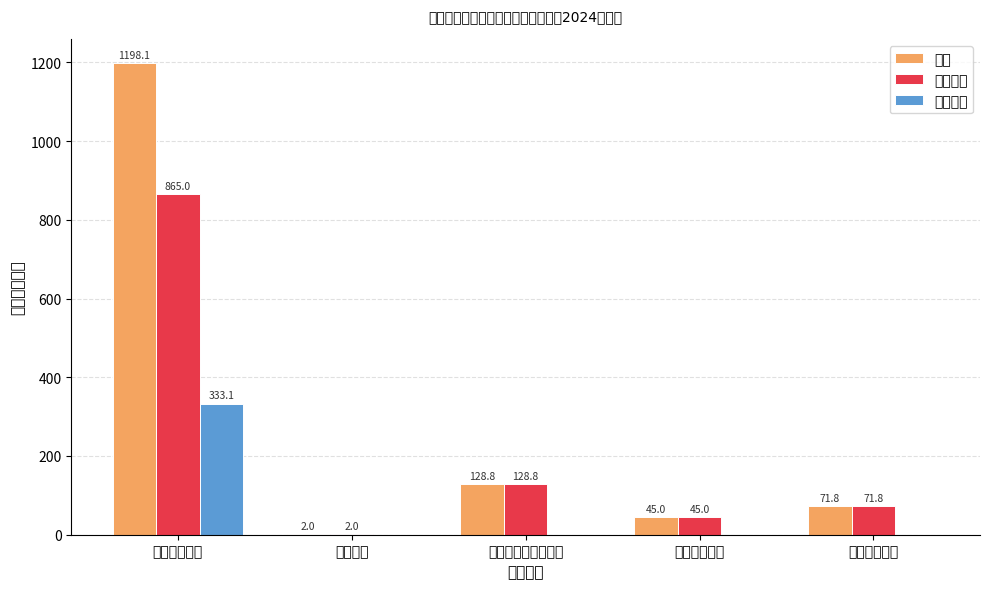

What is the minimum value for 基本支出?

2.0